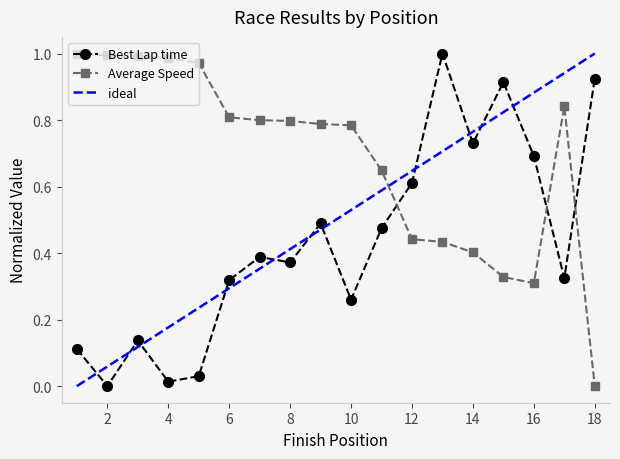

Between 15 and 14, which is larger?

15